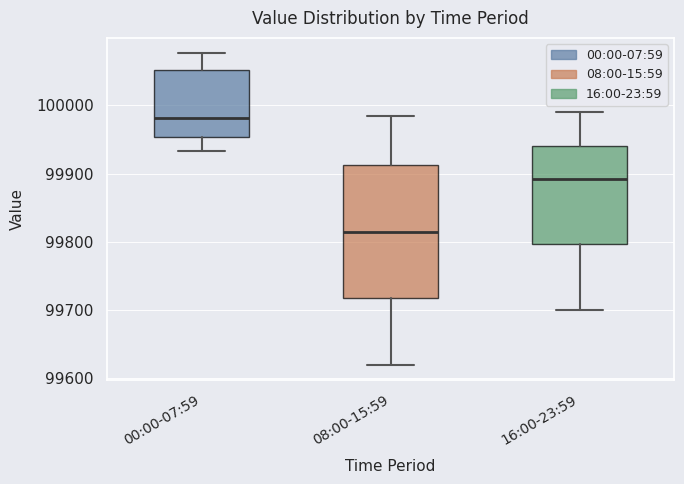

Comparing the boxes themselves (not the whiskers), which one is the tallest?

08:00-15:59